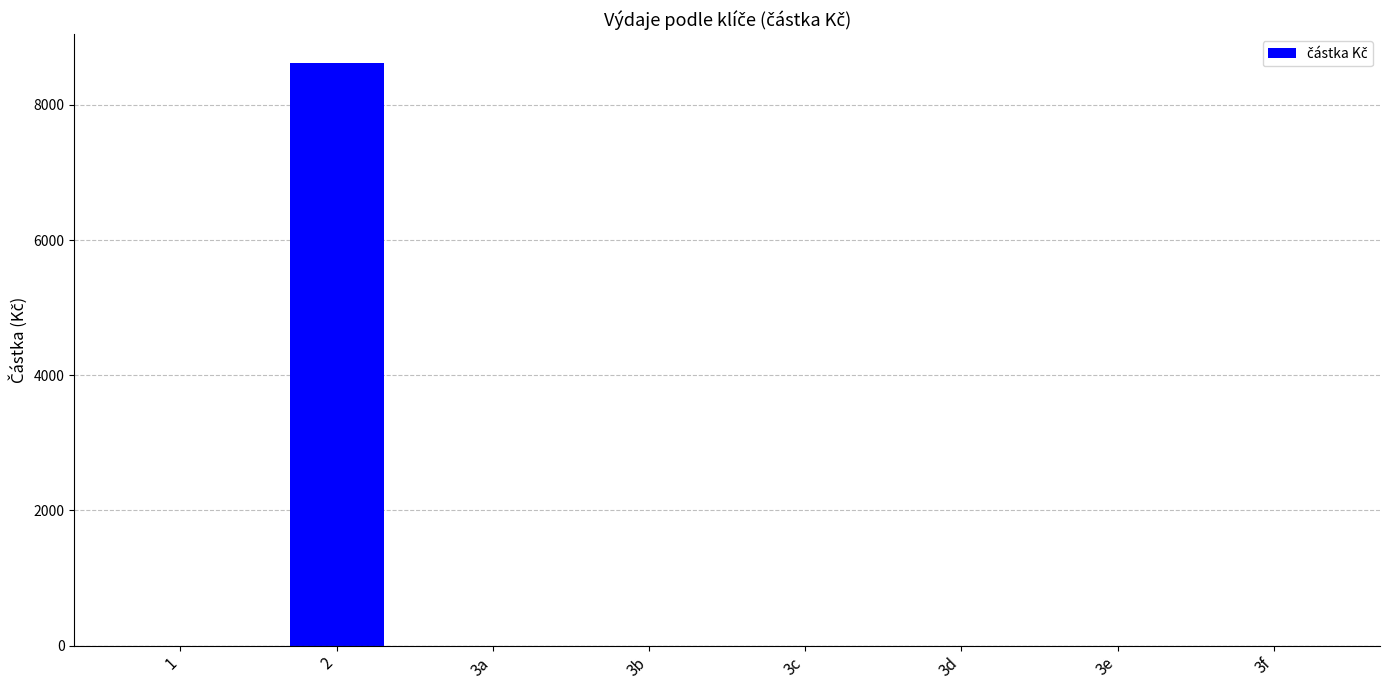

Which label corresponds to the largest value in the chart?

2